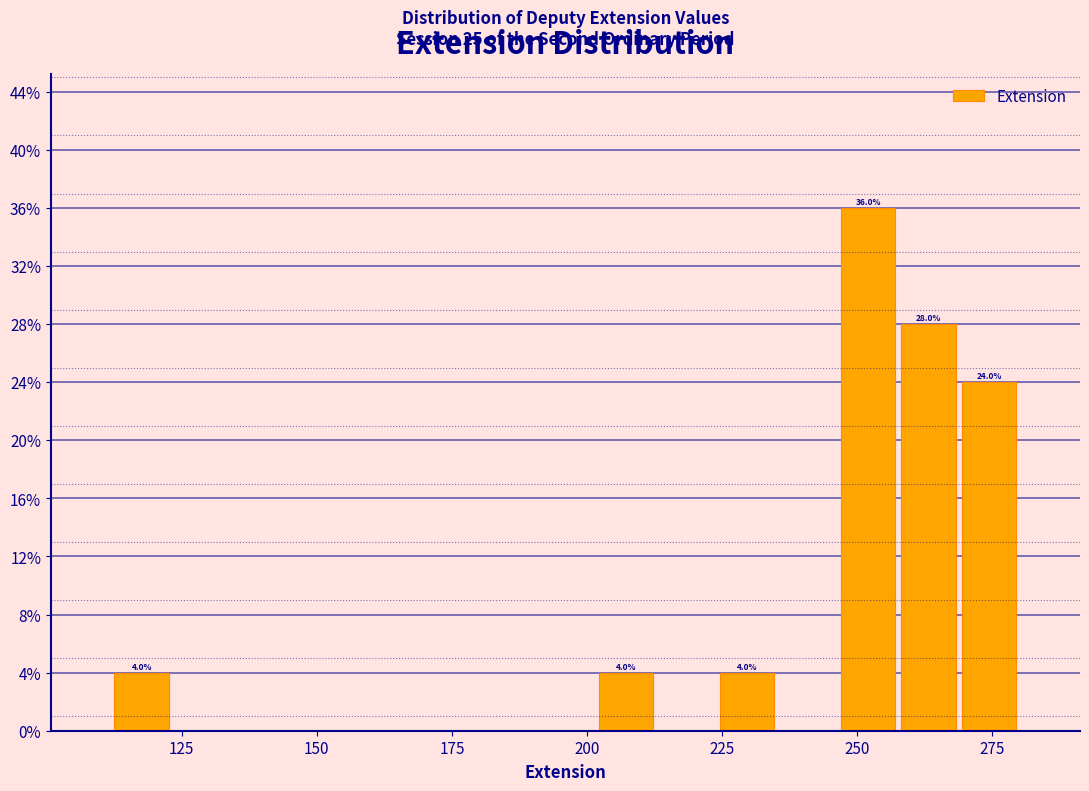

Around what value on the x-axis is the tallest bar? Give the approximate position of its centre, as read against the axis.

250